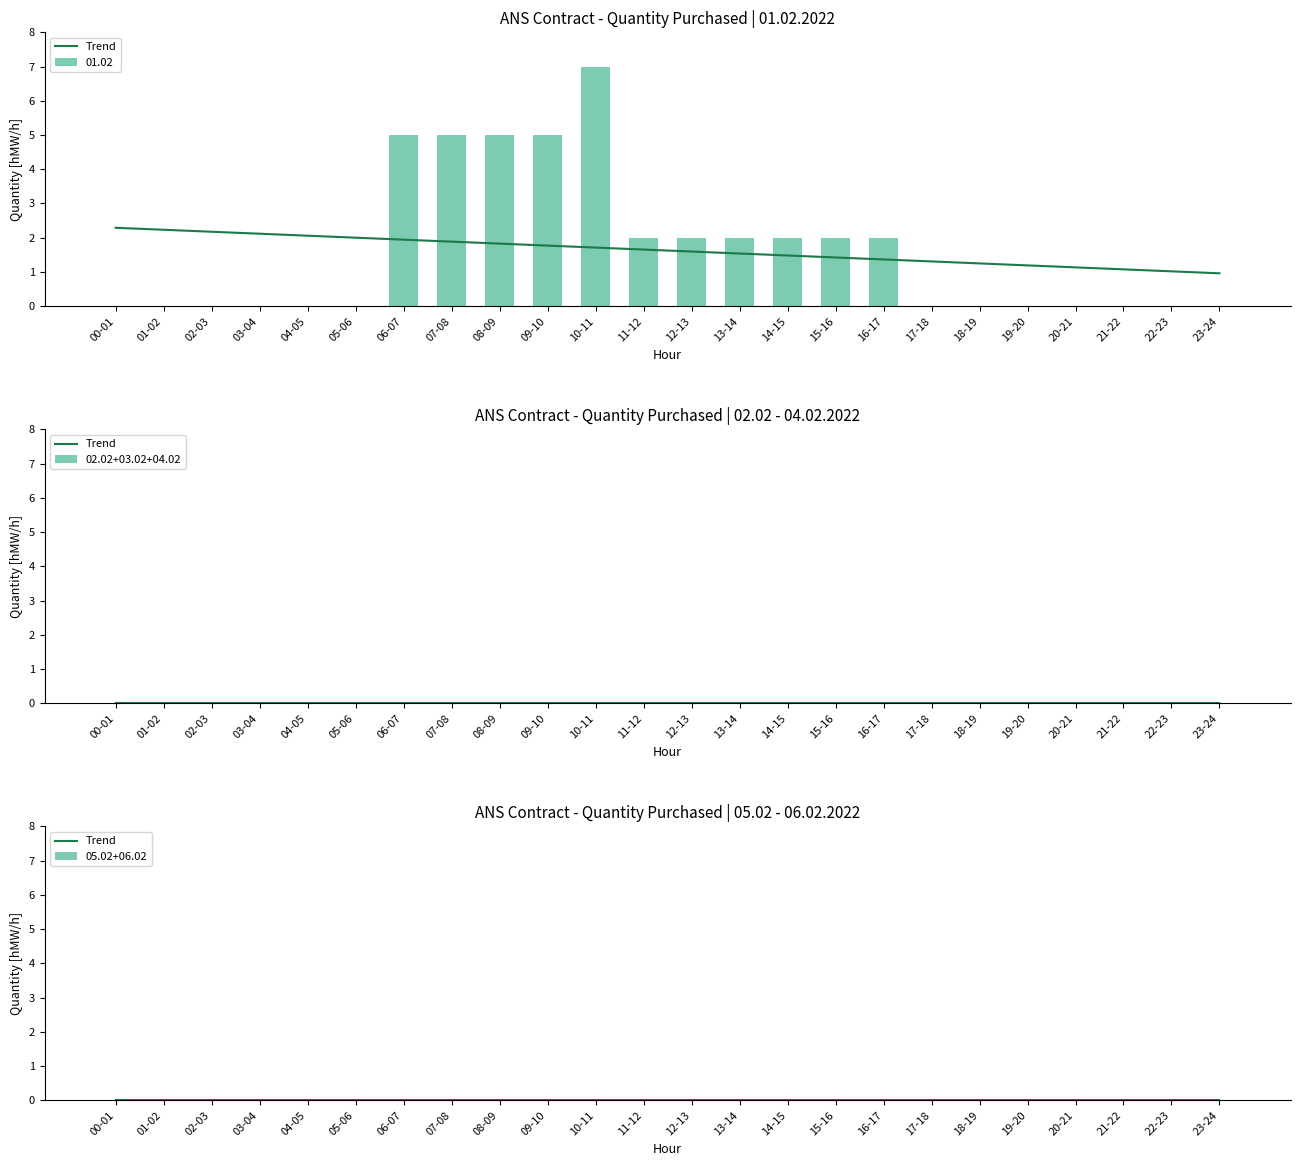

How many series are shown in this chart?

6